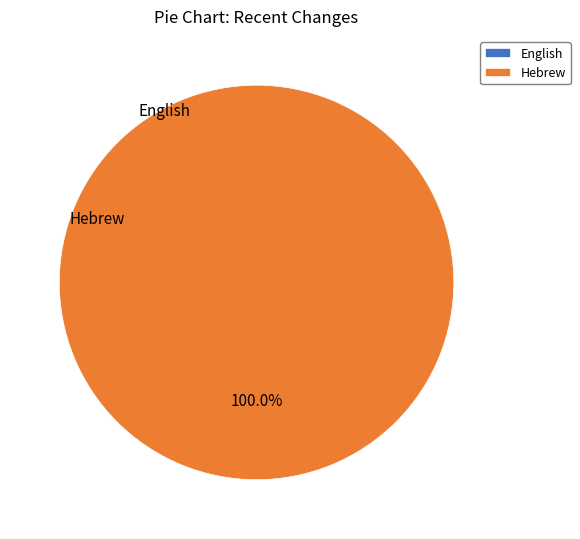

What is the total percentage of English and Hebrew?

100.0%